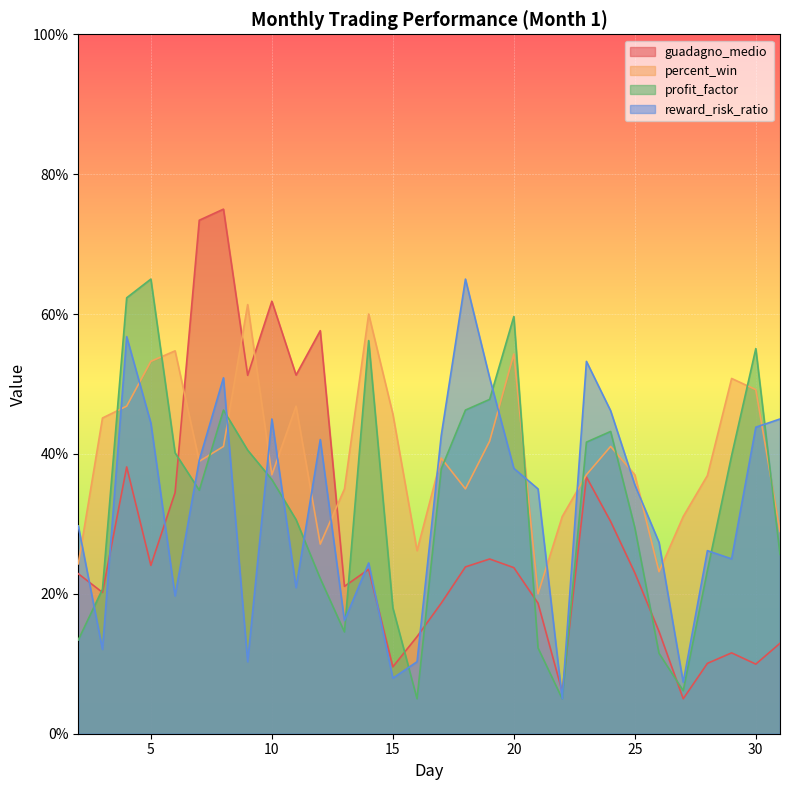

List the series in order of their peak value, highest first.

guadagno_medio, profit_factor, reward_risk_ratio, percent_win